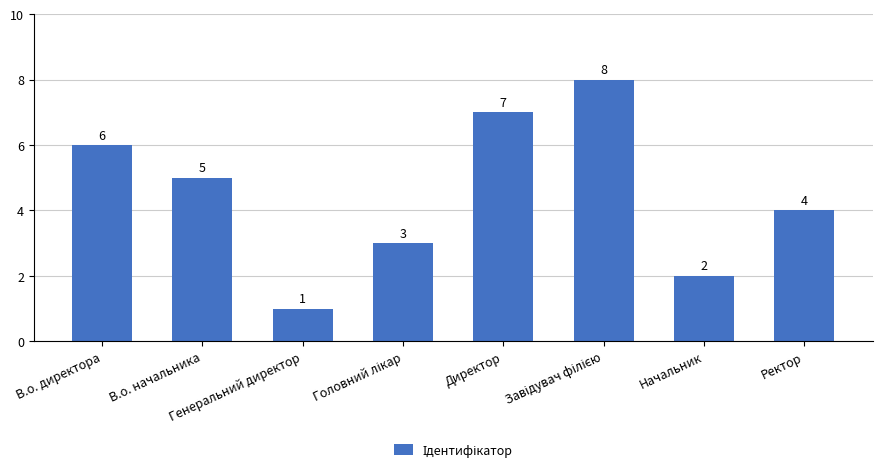

What is the minimum value shown in the chart?

1